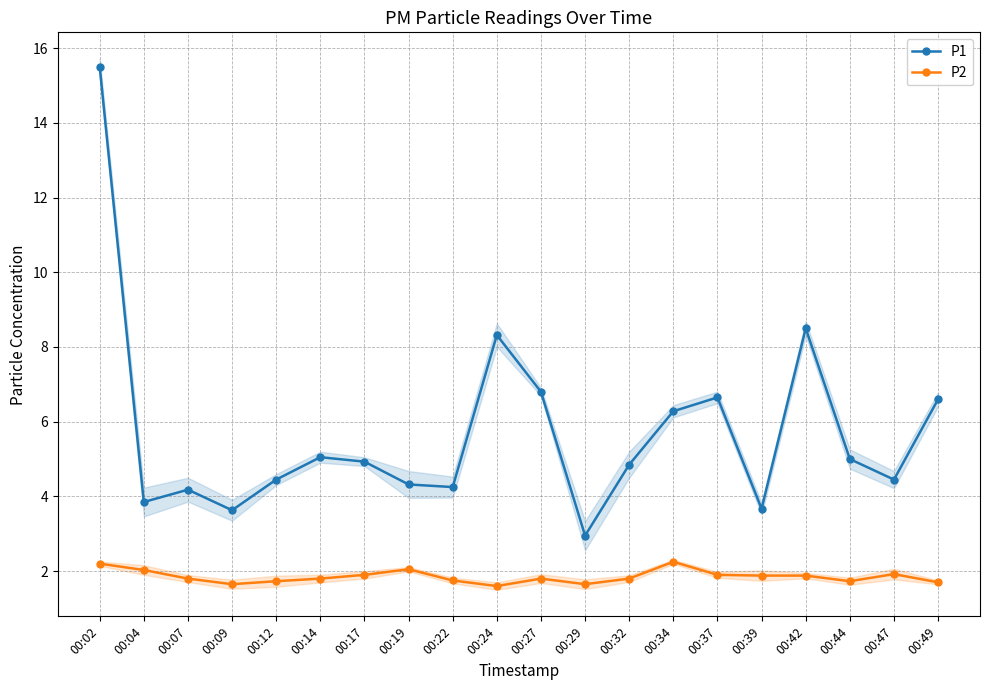

Rank the series at 00:34 from highest to lowest value.

P1, P2